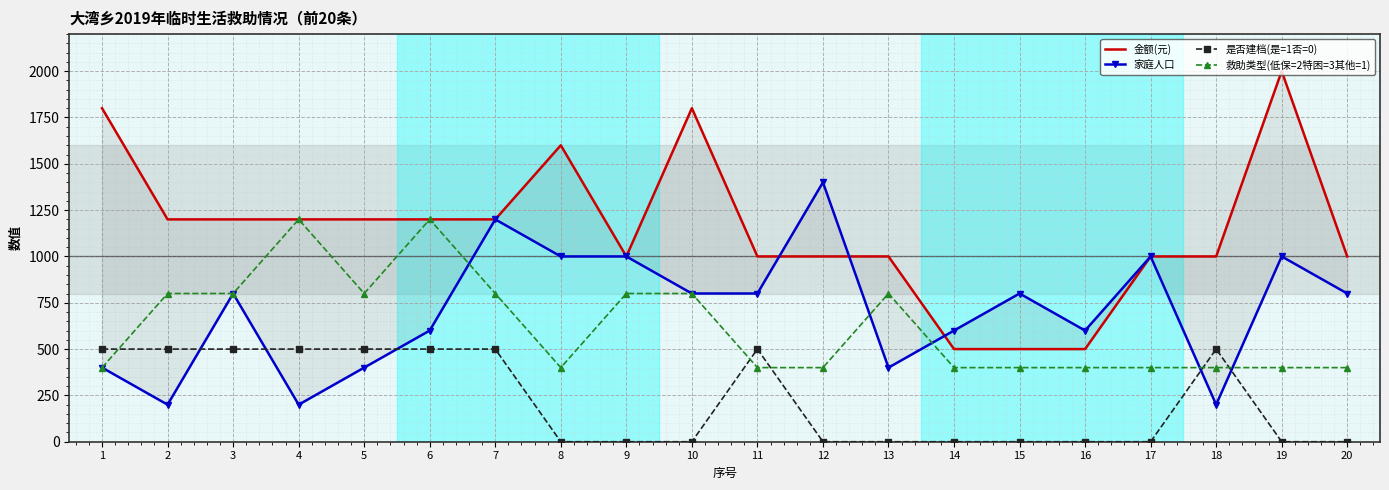

Where is the first local maximum for 金额(元)?

8